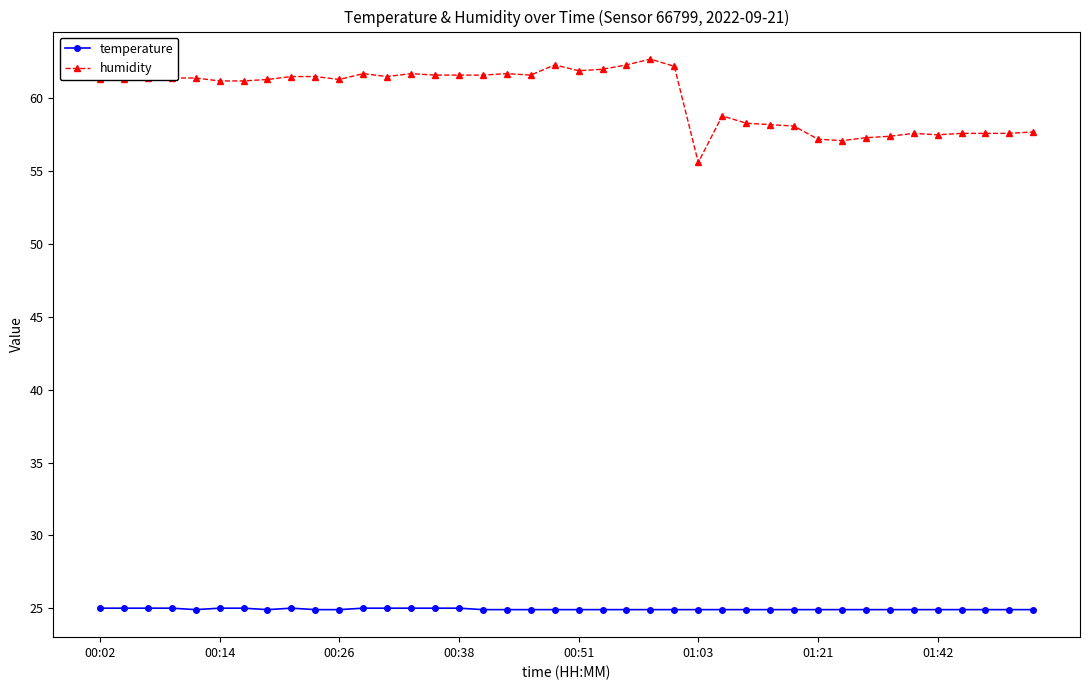

What is the value of the temperature point at the 5th from the left?

24.9